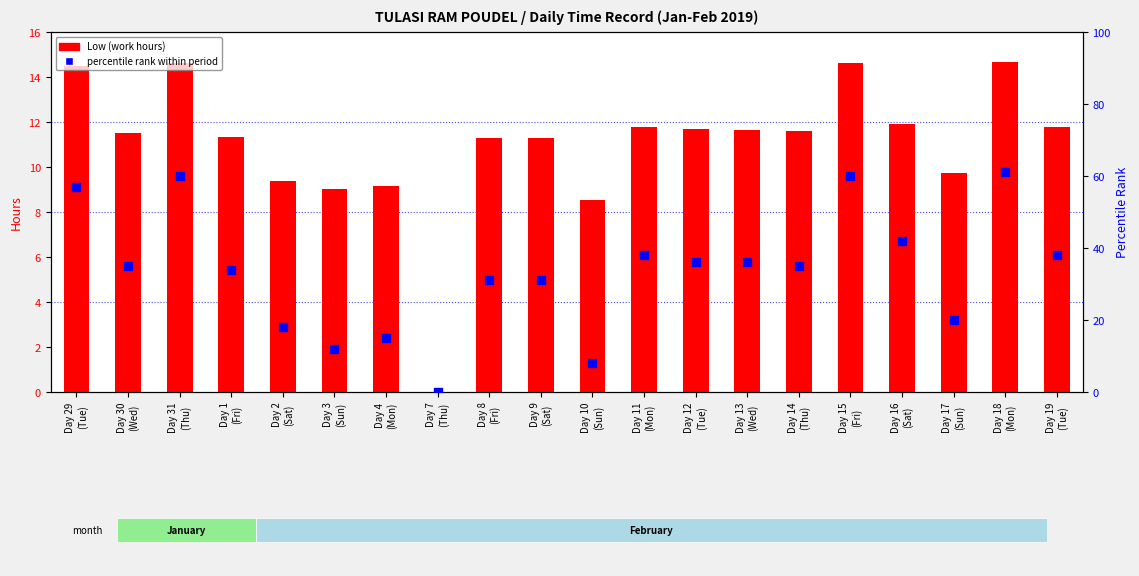

Which series reaches the maximum Y coordinate?

percentile rank within period